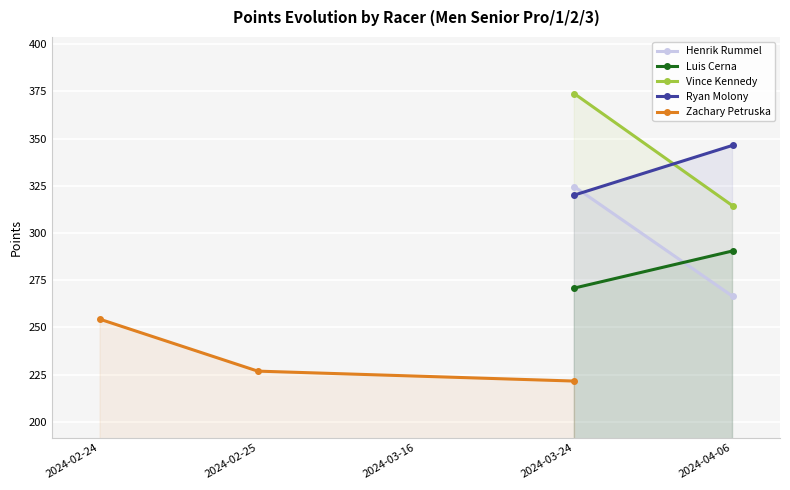

True or false: Ryan Molony has a value of 214.9 at 2024-02-24.

False